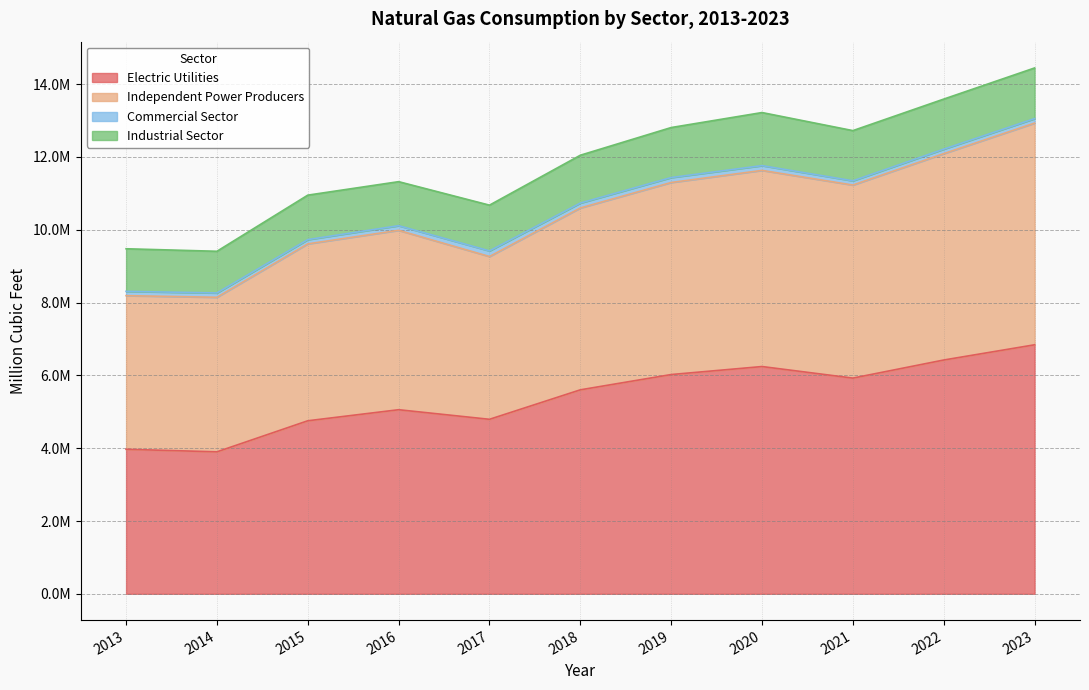

Does the chart display data point markers on the line(s)?

No